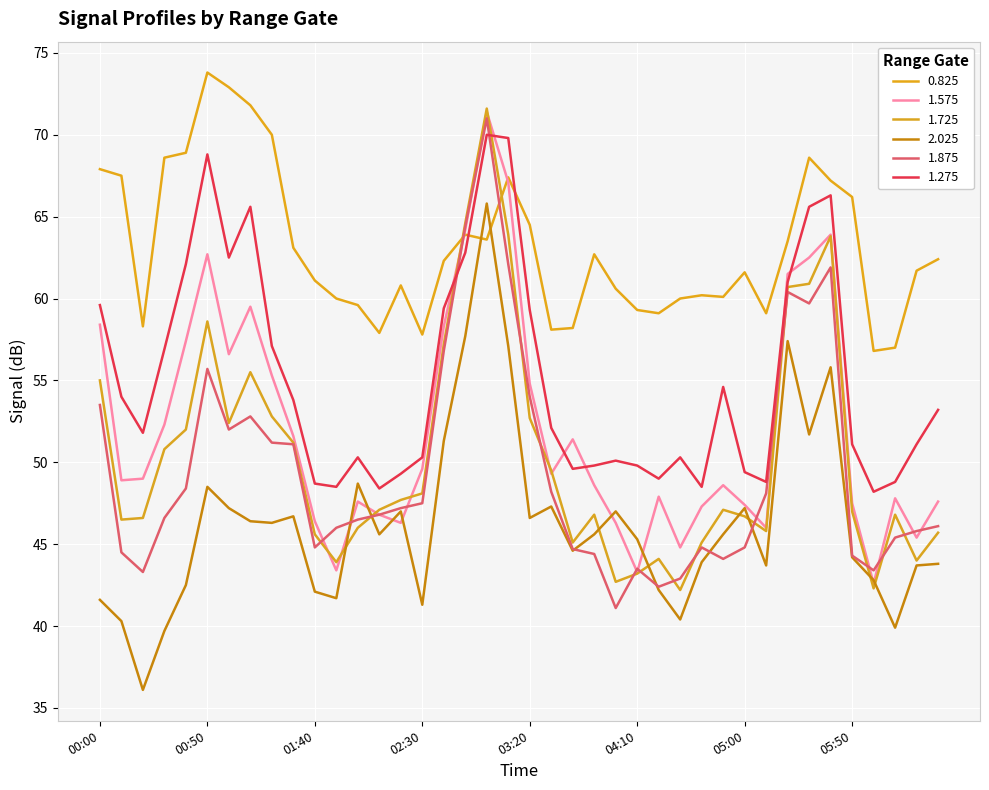

How many lines are shown in the chart?

6